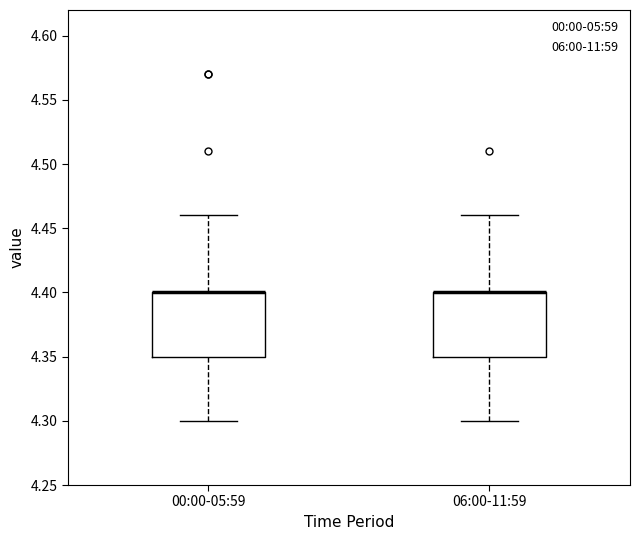

Reading left to right, transcribe this box plot: for each box, give where its median line is, the range the box spans, and where its two whiskers end, as read against the y-axis. The values are not printed on the chart, so give them approximately, as read against the axis.

00:00-05:59: median 4.40 (drawn on the box's upper edge), box 4.35 to 4.40, whiskers 4.30 to 4.46
06:00-11:59: median 4.40 (drawn on the box's upper edge), box 4.35 to 4.40, whiskers 4.30 to 4.46